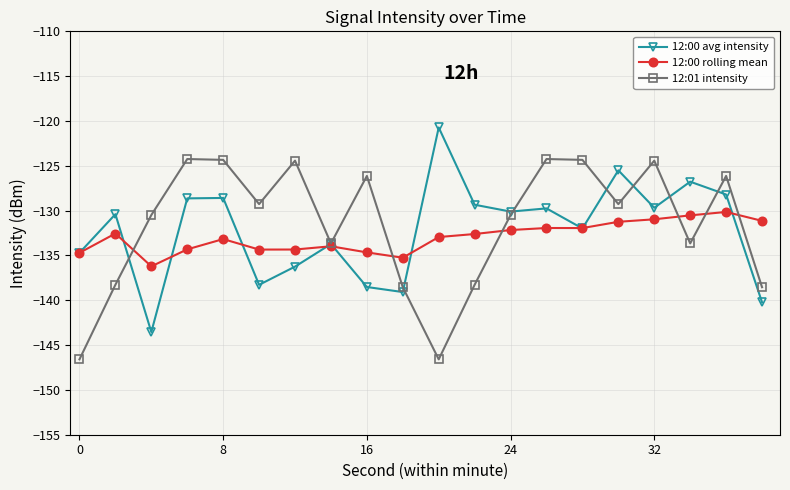

What is the minimum value for 12:00 rolling mean?

-136.2